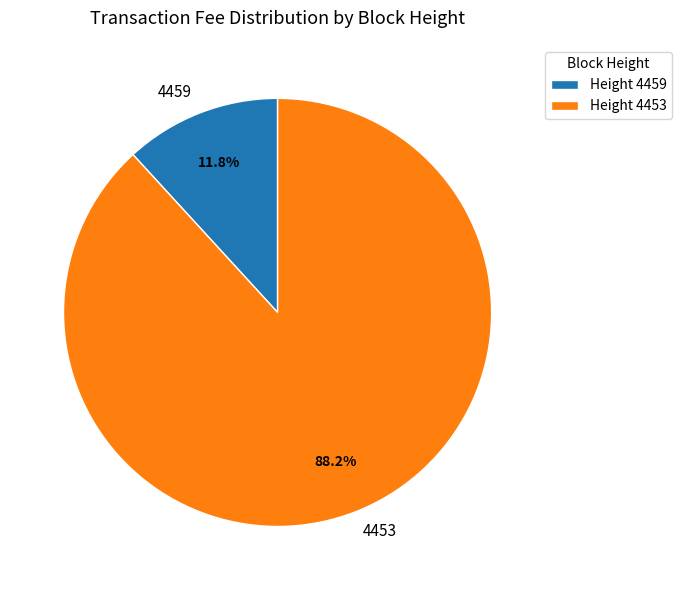

What is the total percentage of 4459 and 4453?

100.0%